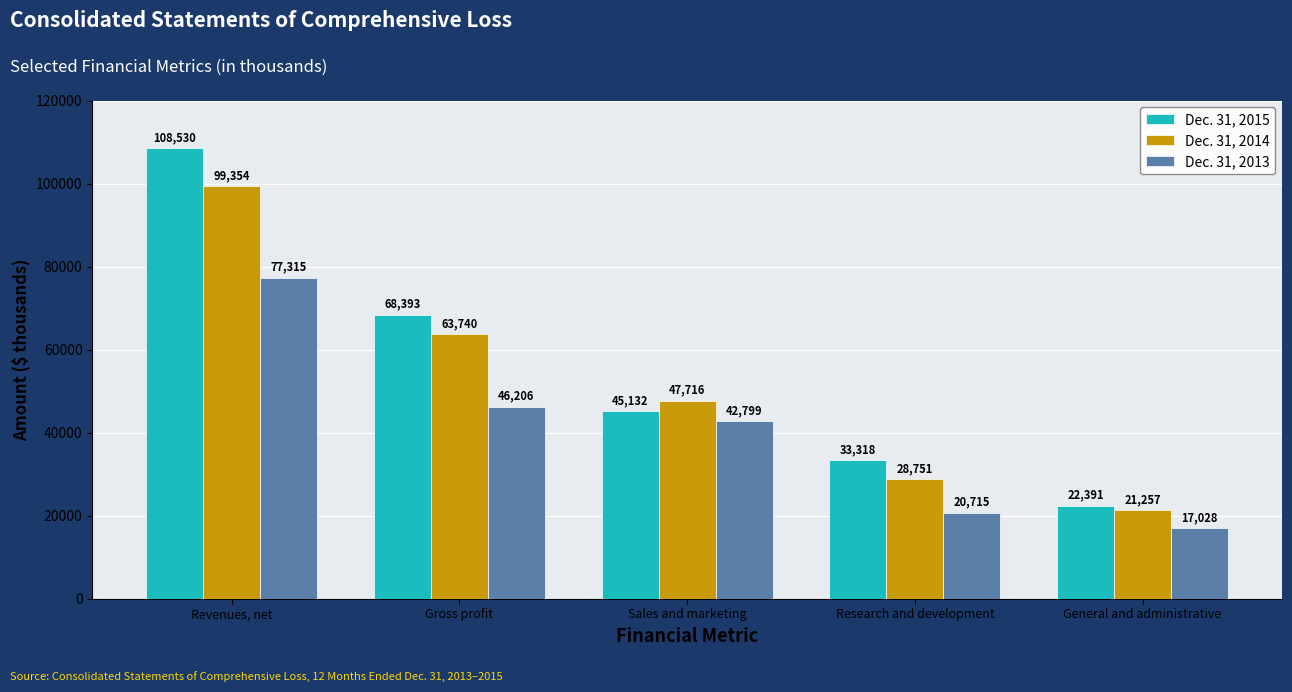

What is the value of the Dec. 31, 2015 bar at the 2nd from the left?

68393